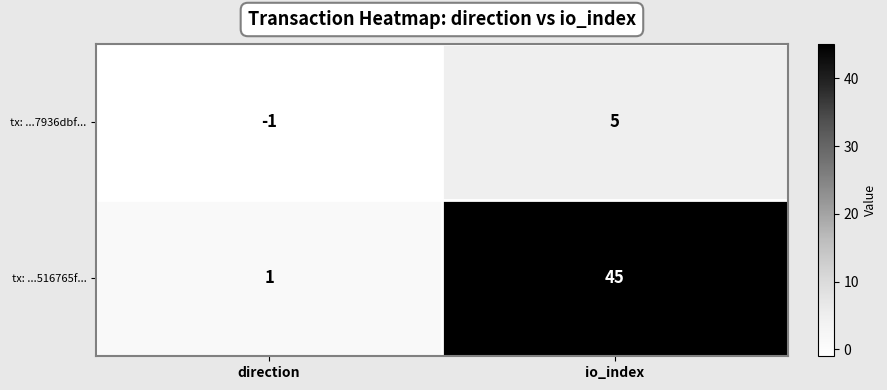

True or false: tx: ...7936dbf... has a value of 5 at io_index.

True